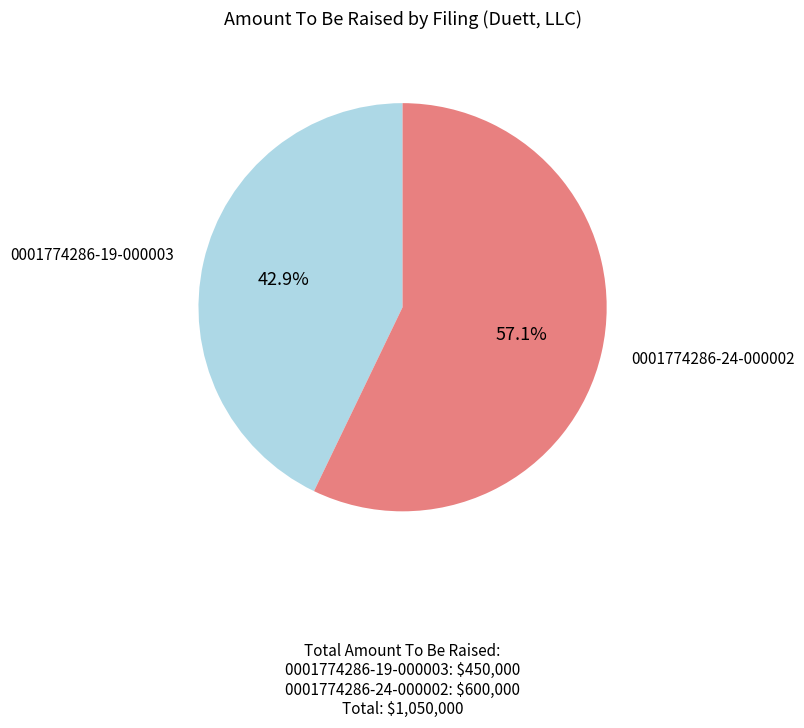

What percentage is the 0001774286-19-000003 slice, to the nearest percent?

43%